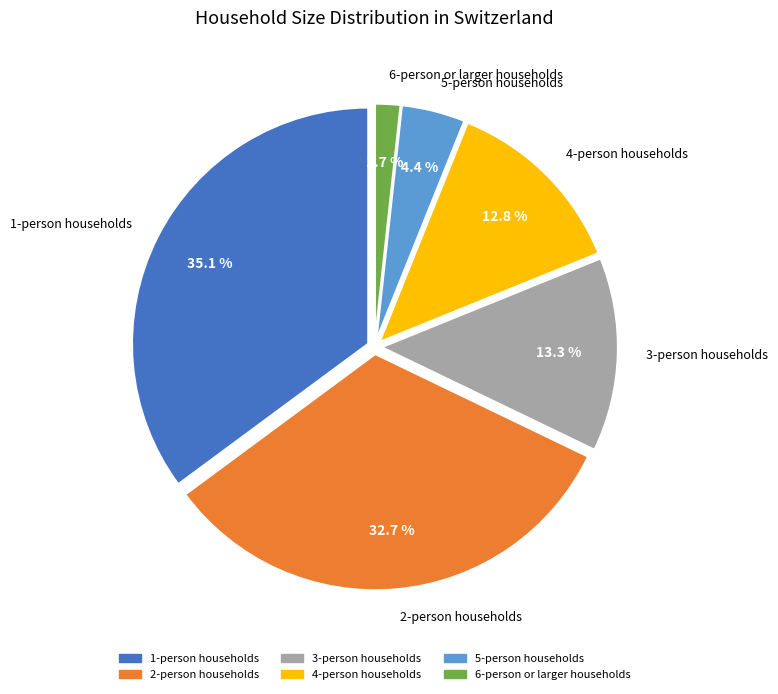

Count the number of slices in the pie.

6